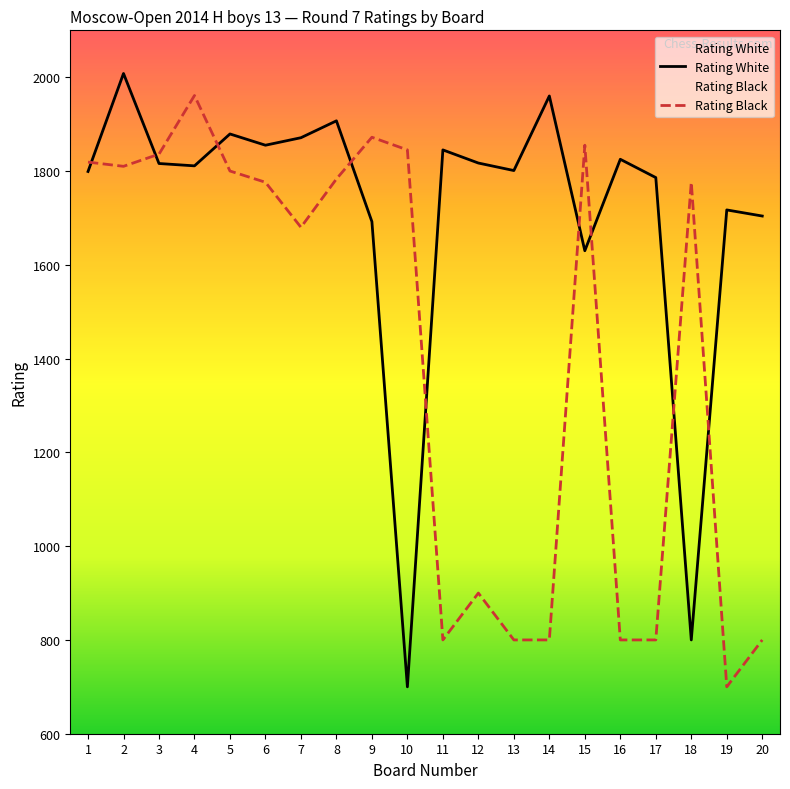

True or false: Rating White has more than 0 interior local peaks.

True